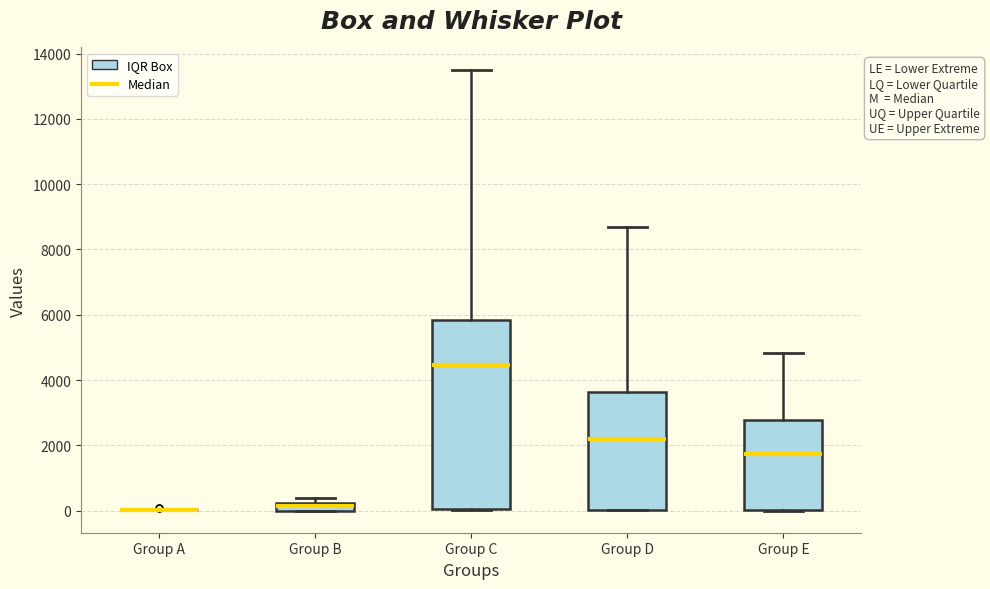

Which box is the tallest, from its lower edge to its upper edge?

Group C